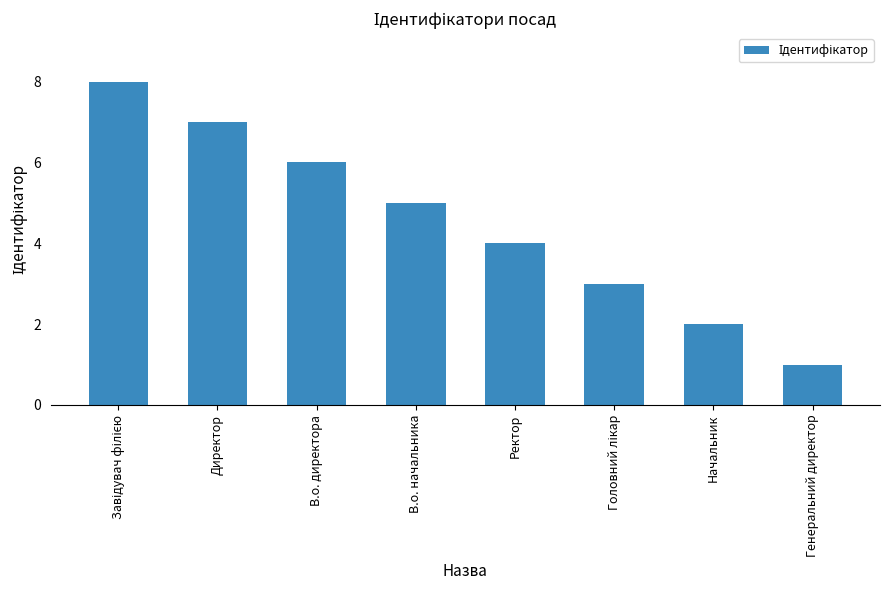

What is the label of the 1st bar from the right?

Генеральний директор